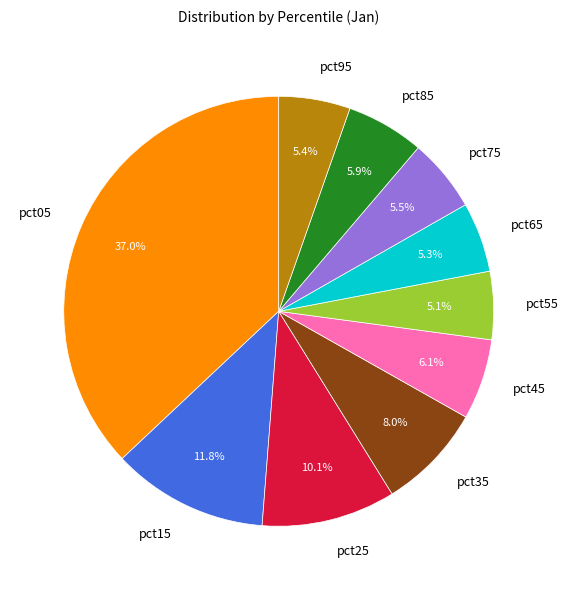

What is the largest slice in the pie chart?

pct05